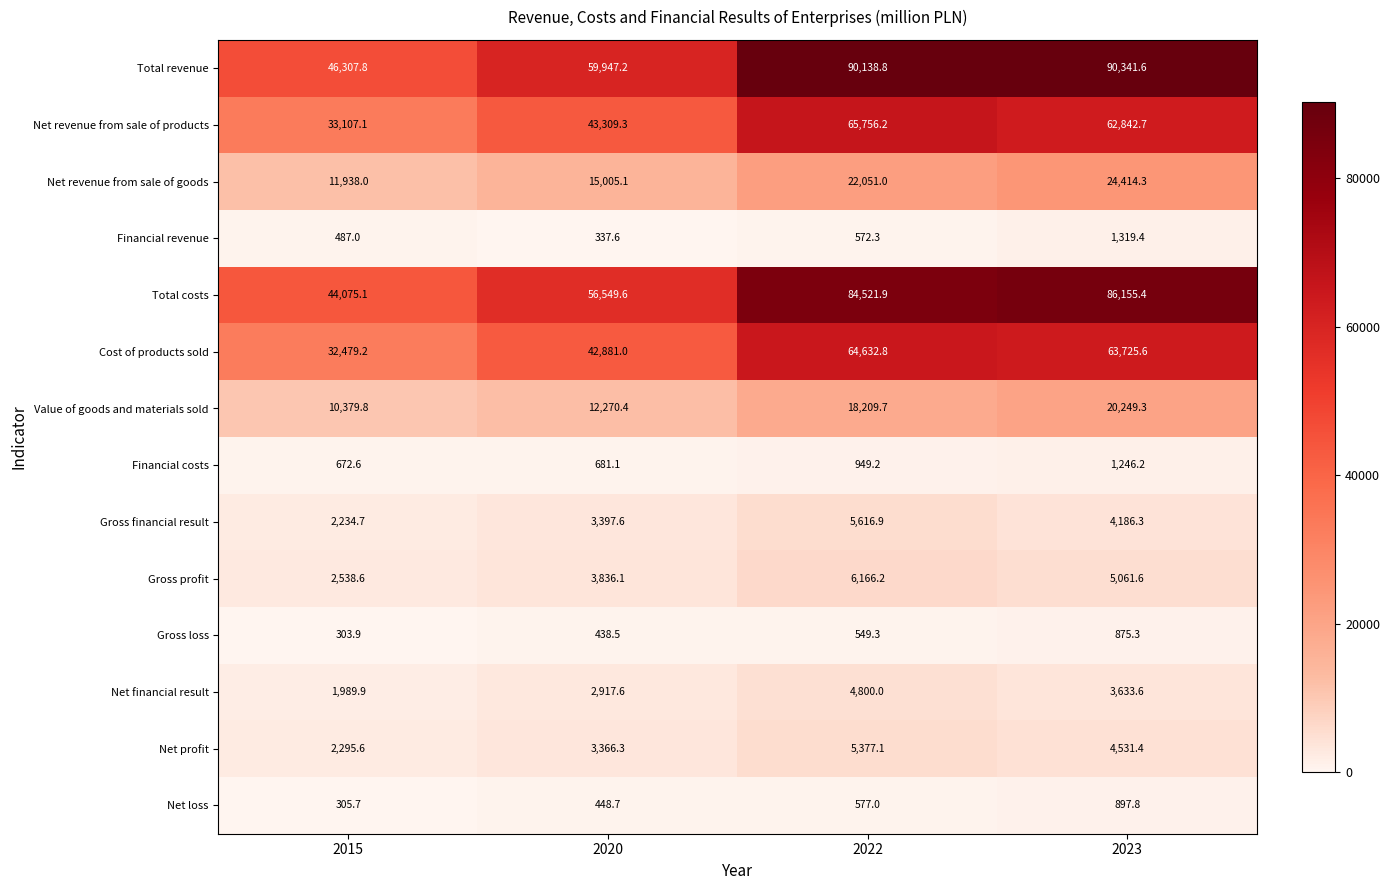

Which series has the largest total across all categories?

Total revenue